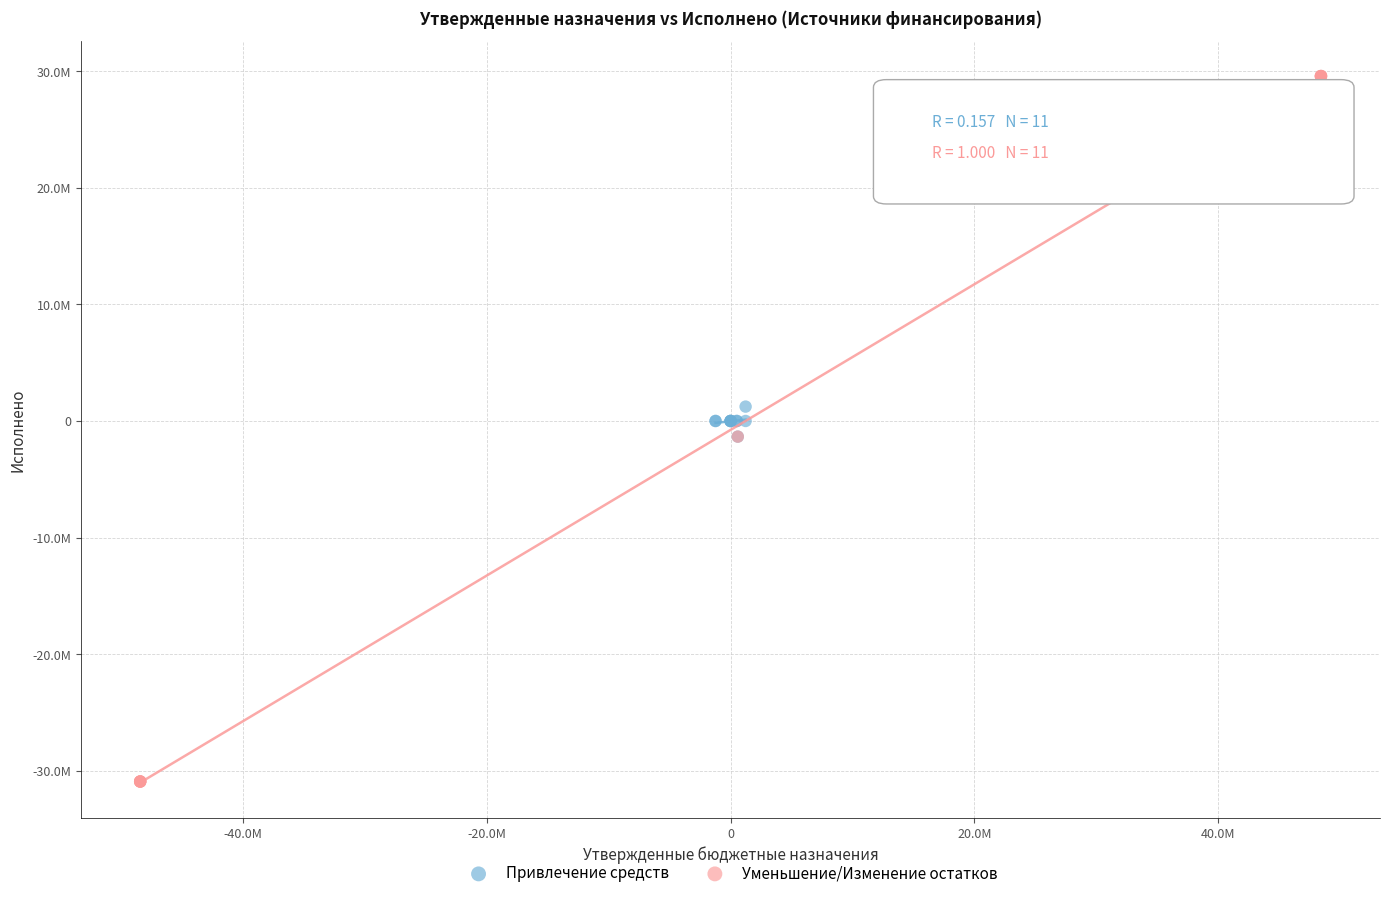

Which series reaches the minimum Y coordinate?

Уменьшение/Изменение остатков